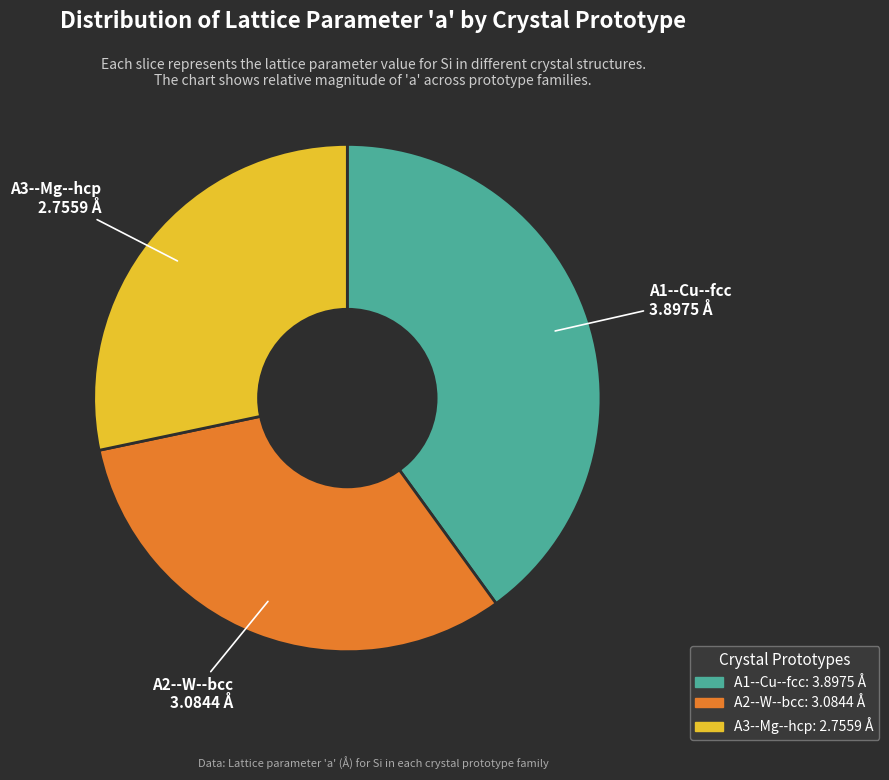

Which slice is the largest?

A1--Cu--fcc